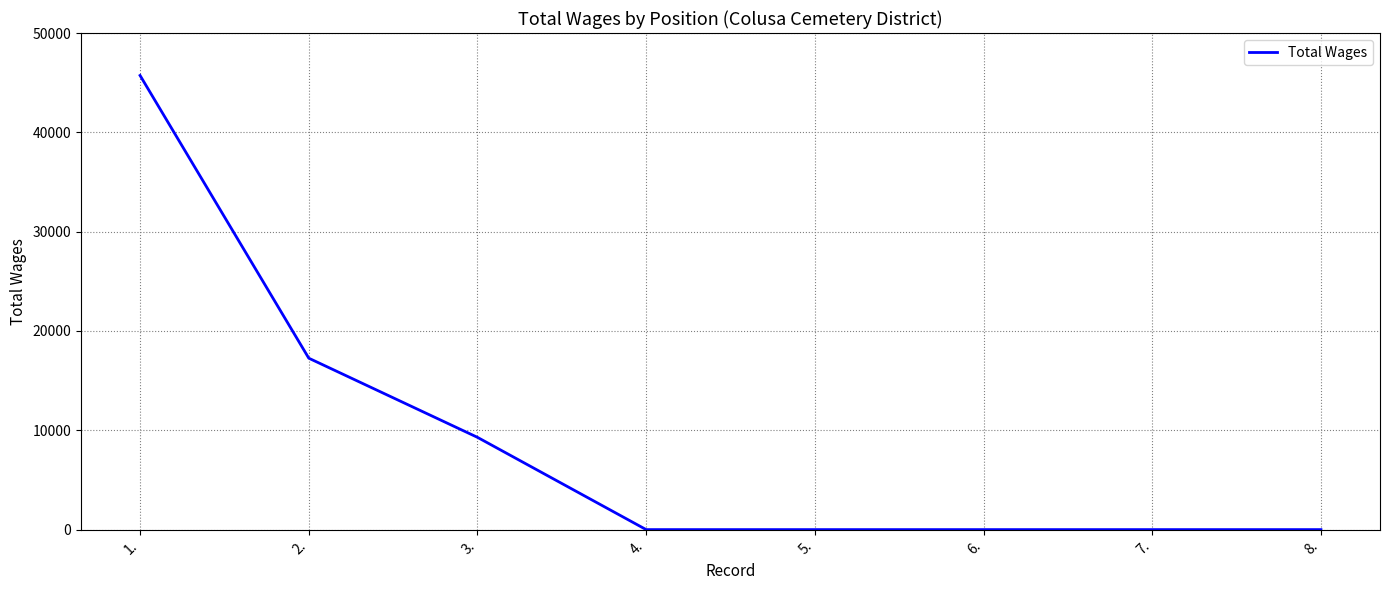

What is the sum of the values at 1. and 2.?

62986